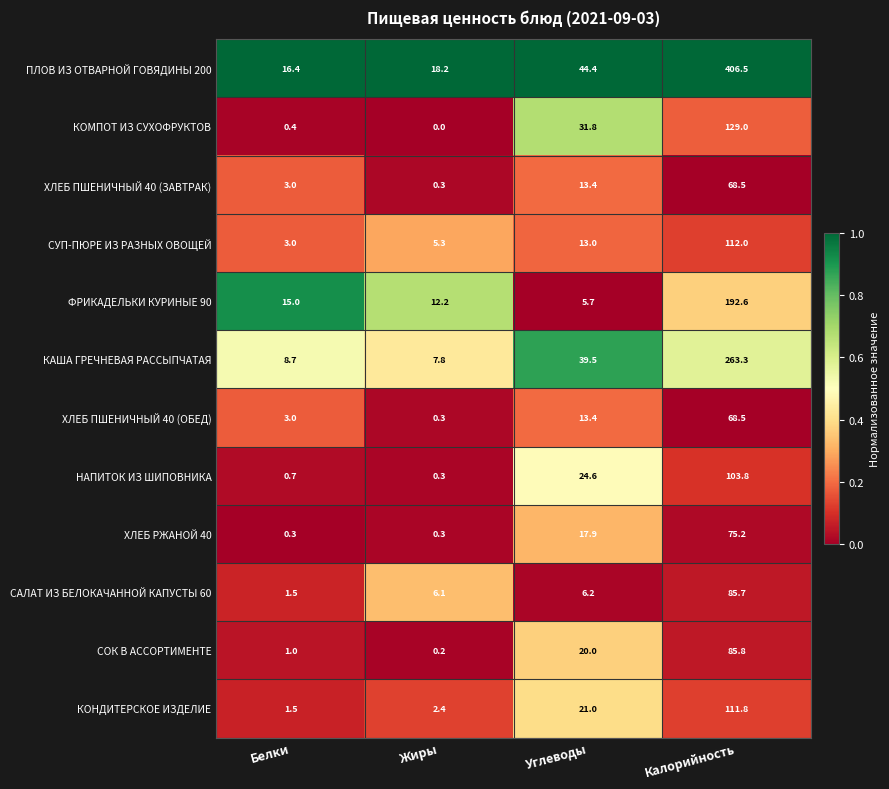

Between Углеводы and Калорийность, which series saw the biggest shift?

ПЛОВ ИЗ ОТВАРНОЙ ГОВЯДИНЫ 200